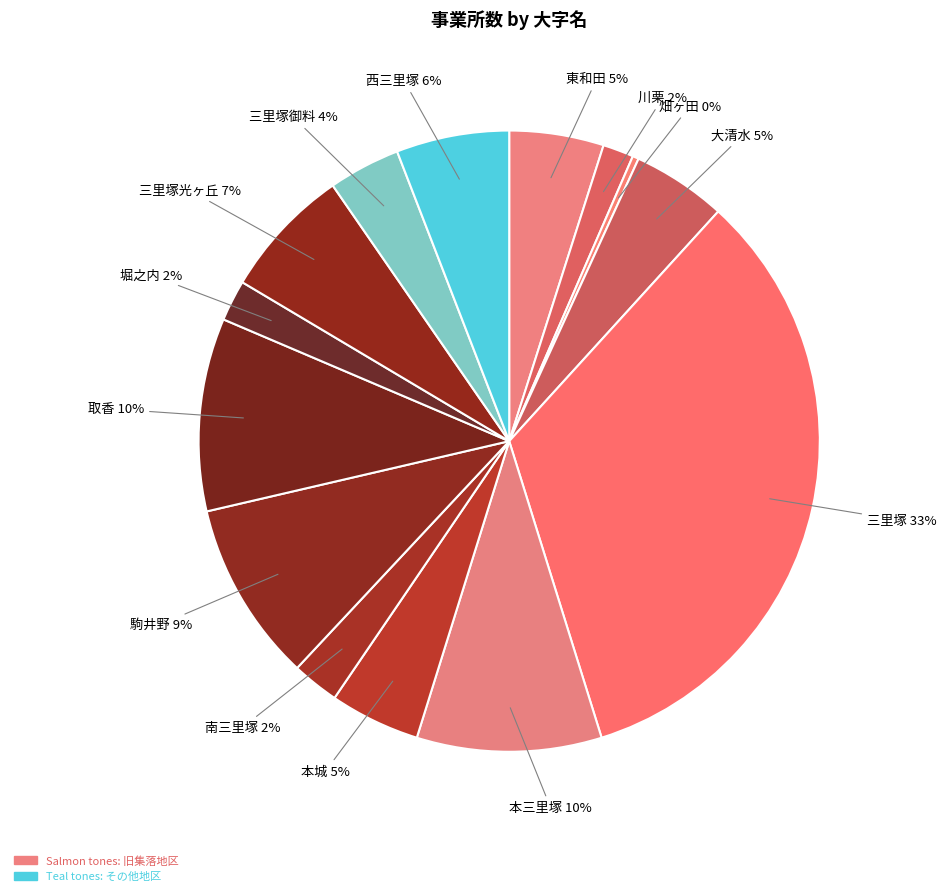

Is there any slice that represents more than half of the pie?

No